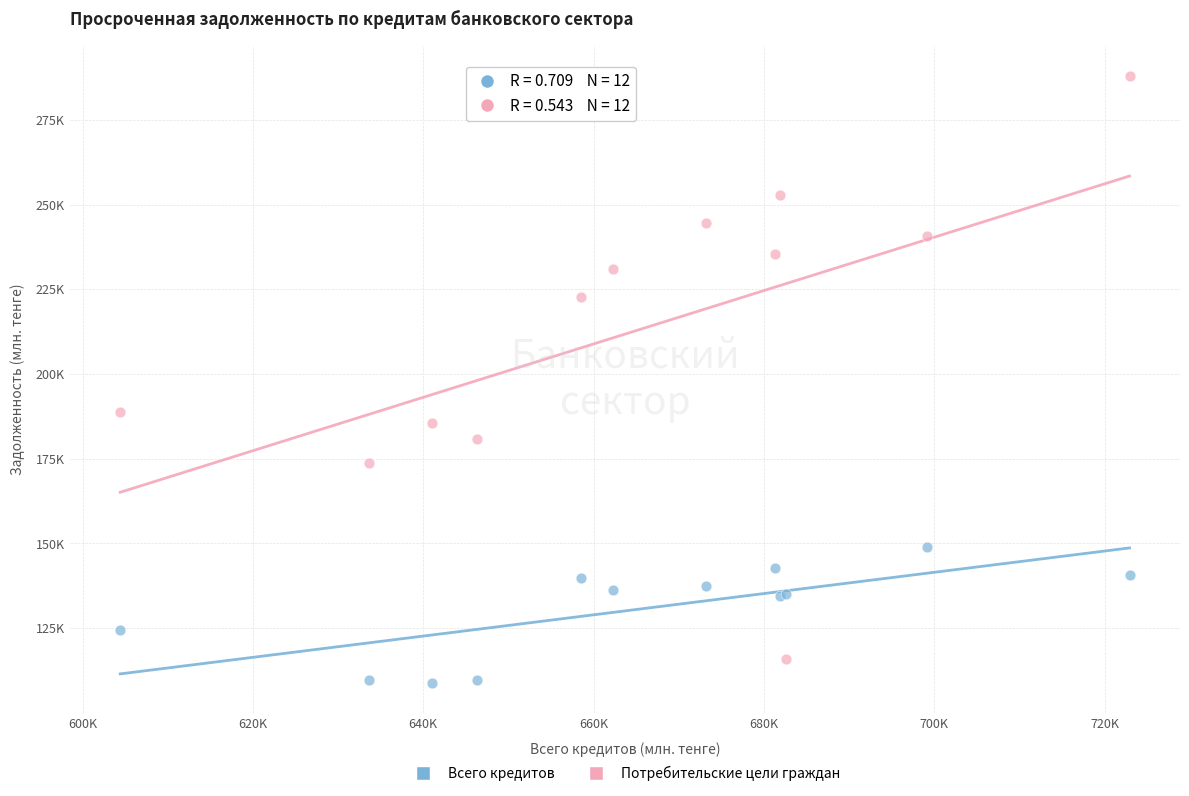

What are all the series names shown in the legend?

Всего кредитов, Потребительские цели граждан